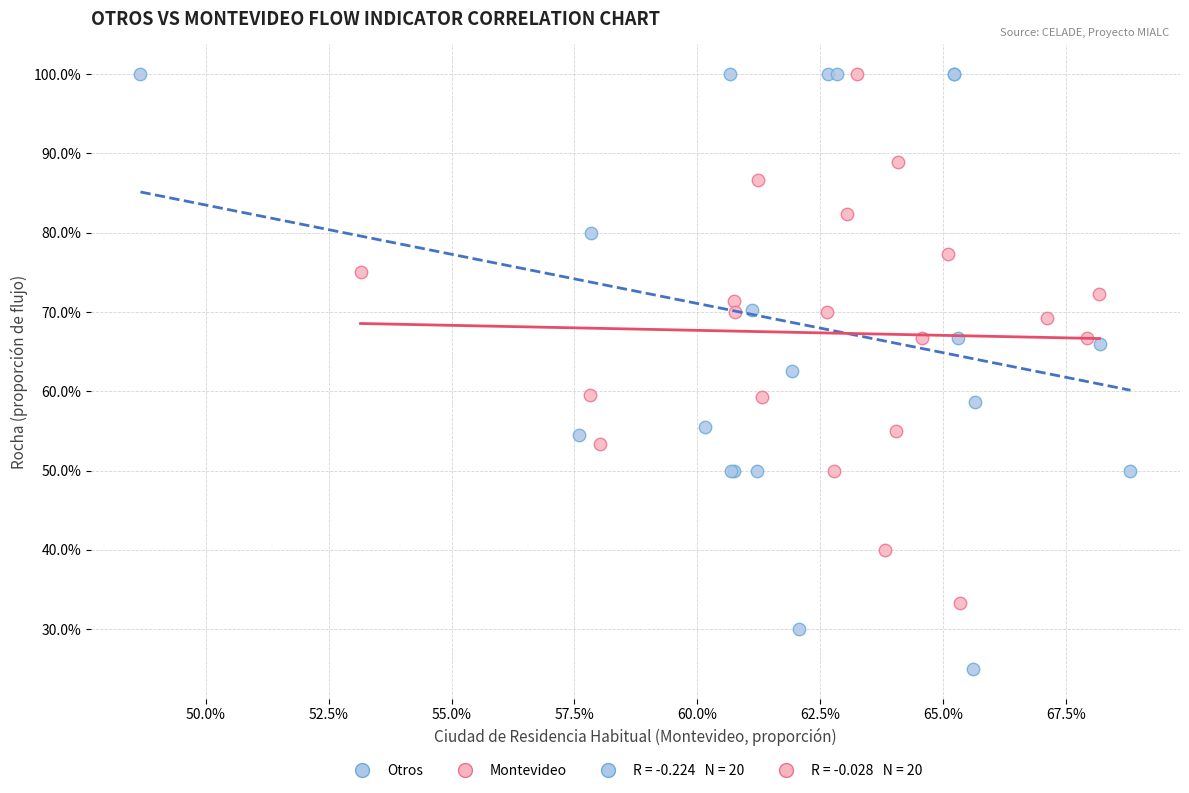

Which series reaches the minimum Y coordinate?

Otros